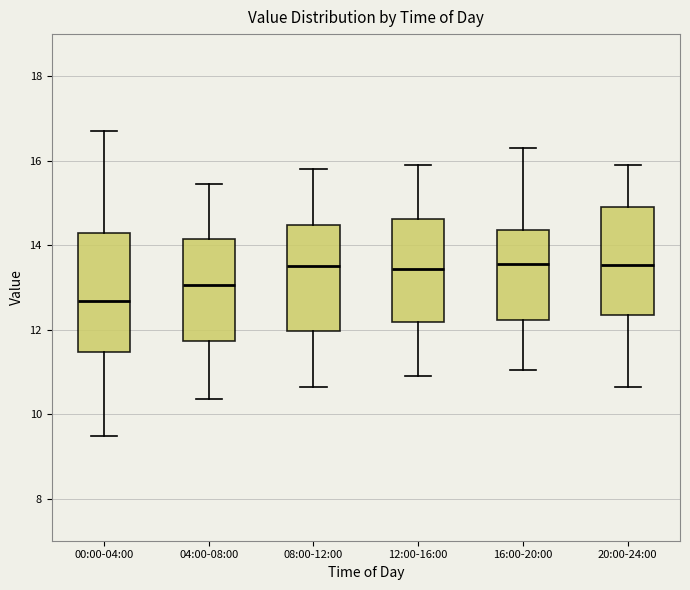

Reading left to right, transcribe this box plot: for each box, give where its median line is, the range the box spans, and where its two whiskers end, as read against the y-axis. The values are not printed on the chart, so give them approximately, as read against the axis.

00:00-04:00: median 12.6, box 11.4 to 14.2, whiskers 9.4 to 16.8
04:00-08:00: median 13.0, box 11.8 to 14.2, whiskers 10.4 to 15.4
08:00-12:00: median 13.6, box 12.0 to 14.4, whiskers 10.6 to 15.8
12:00-16:00: median 13.4, box 12.2 to 14.6, whiskers 11.0 to 16.0
16:00-20:00: median 13.6, box 12.2 to 14.4, whiskers 11.0 to 16.4
20:00-24:00: median 13.6, box 12.4 to 15.0, whiskers 10.6 to 16.0